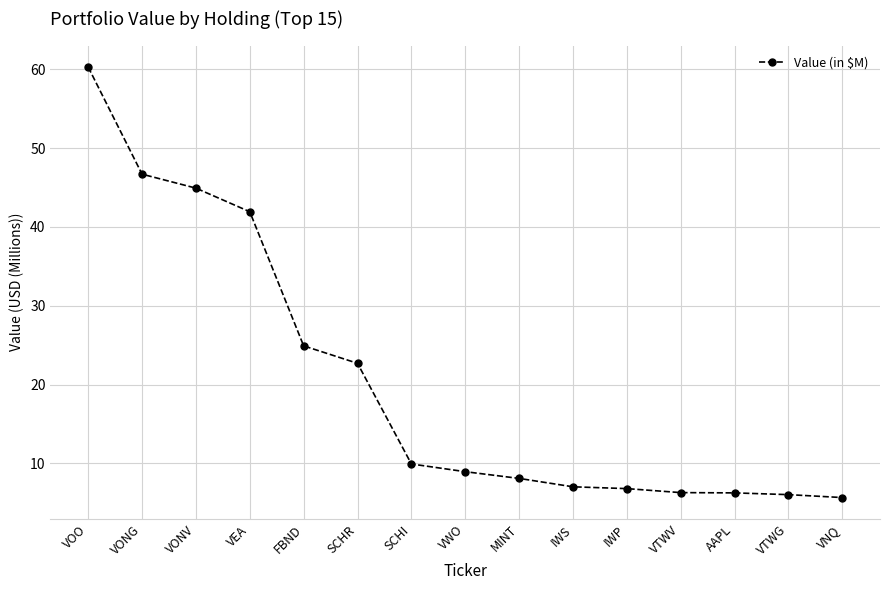

What is the smallest value displayed?

5.7